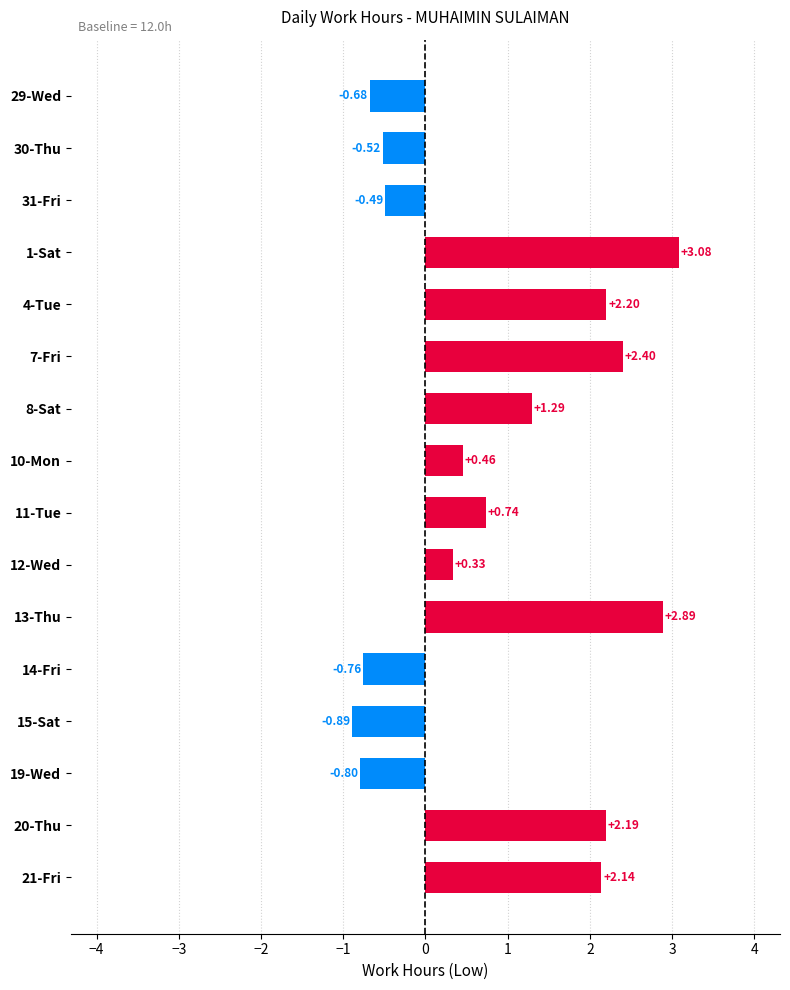

Where is the data nearest to the value 1?

11-Tue